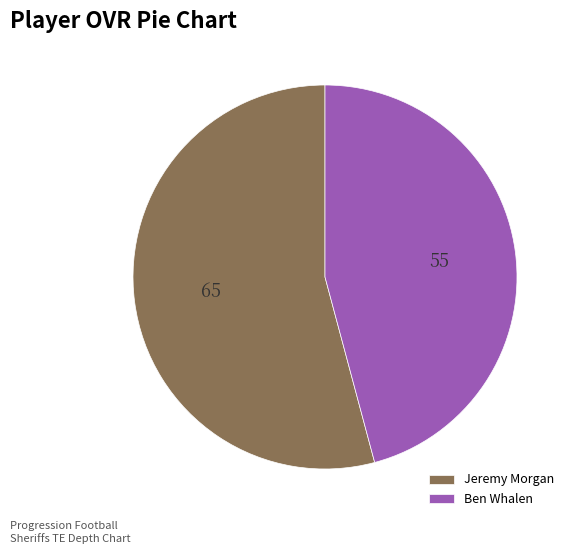

Which category accounts for the majority?

Jeremy Morgan